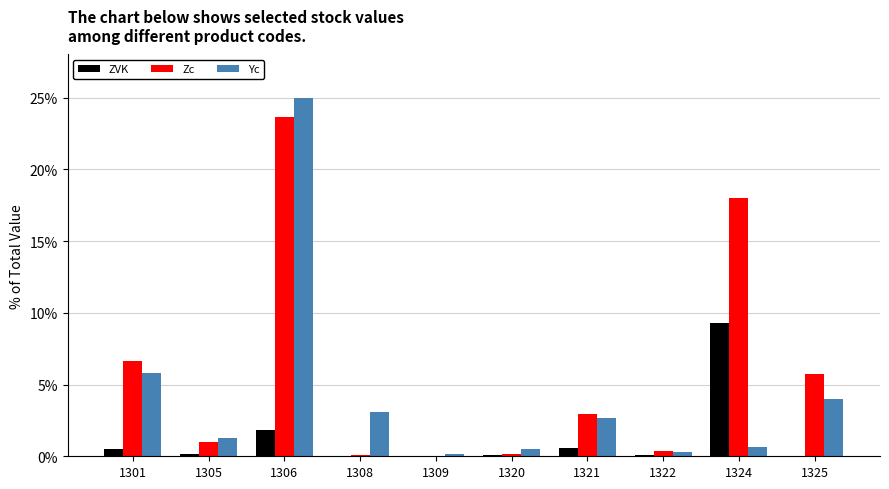

At which category is the sum across all series the highest?

1306